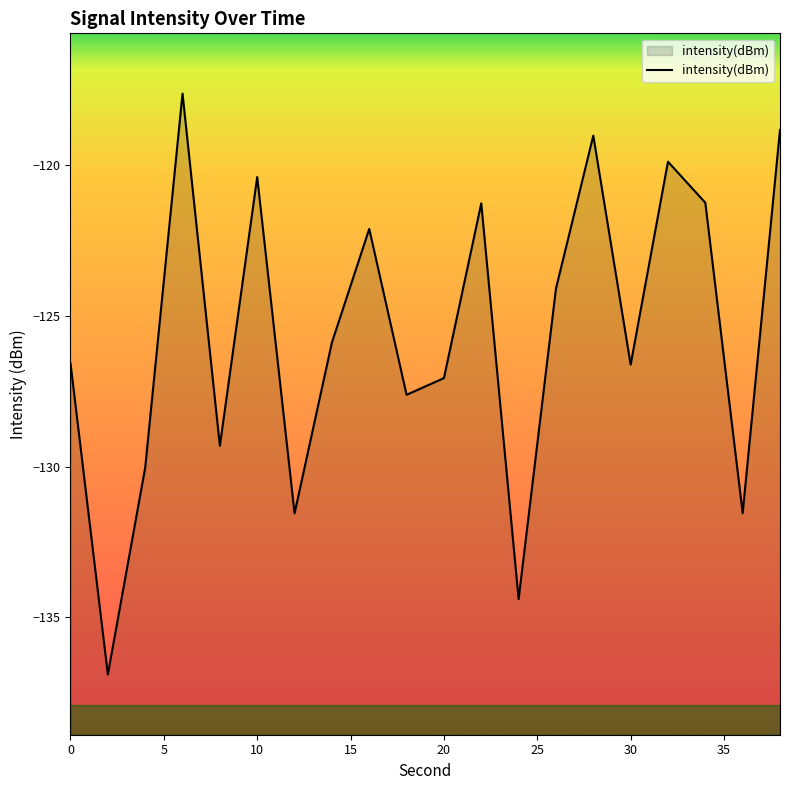

Reading left to right, list all the values displayed in this chart.

-126.6	-136.9	-130.0	-117.6	-129.3	-120.4	-131.6	-125.9	-122.1	-127.6	-127.1	-121.3	-134.4	-124.1	-119.0	-126.6	-119.9	-121.2	-131.5	-118.8